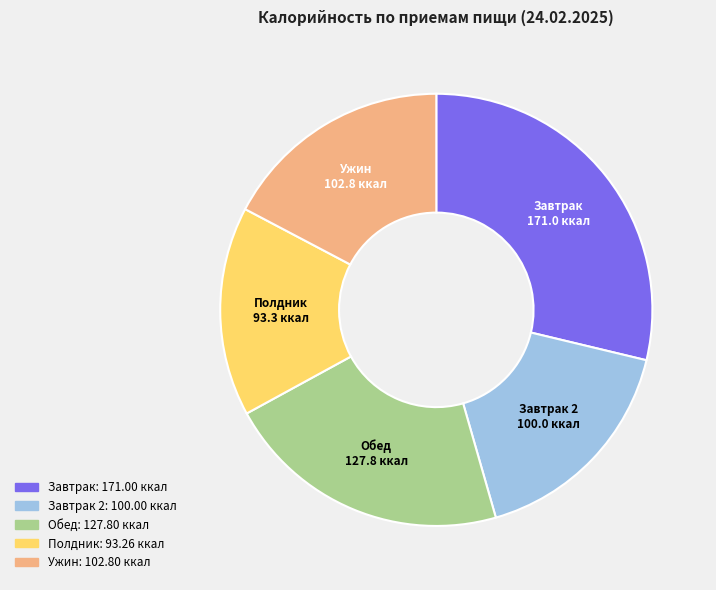

What is the ratio of the value at Завтрак to the value at Ужин?

1.7